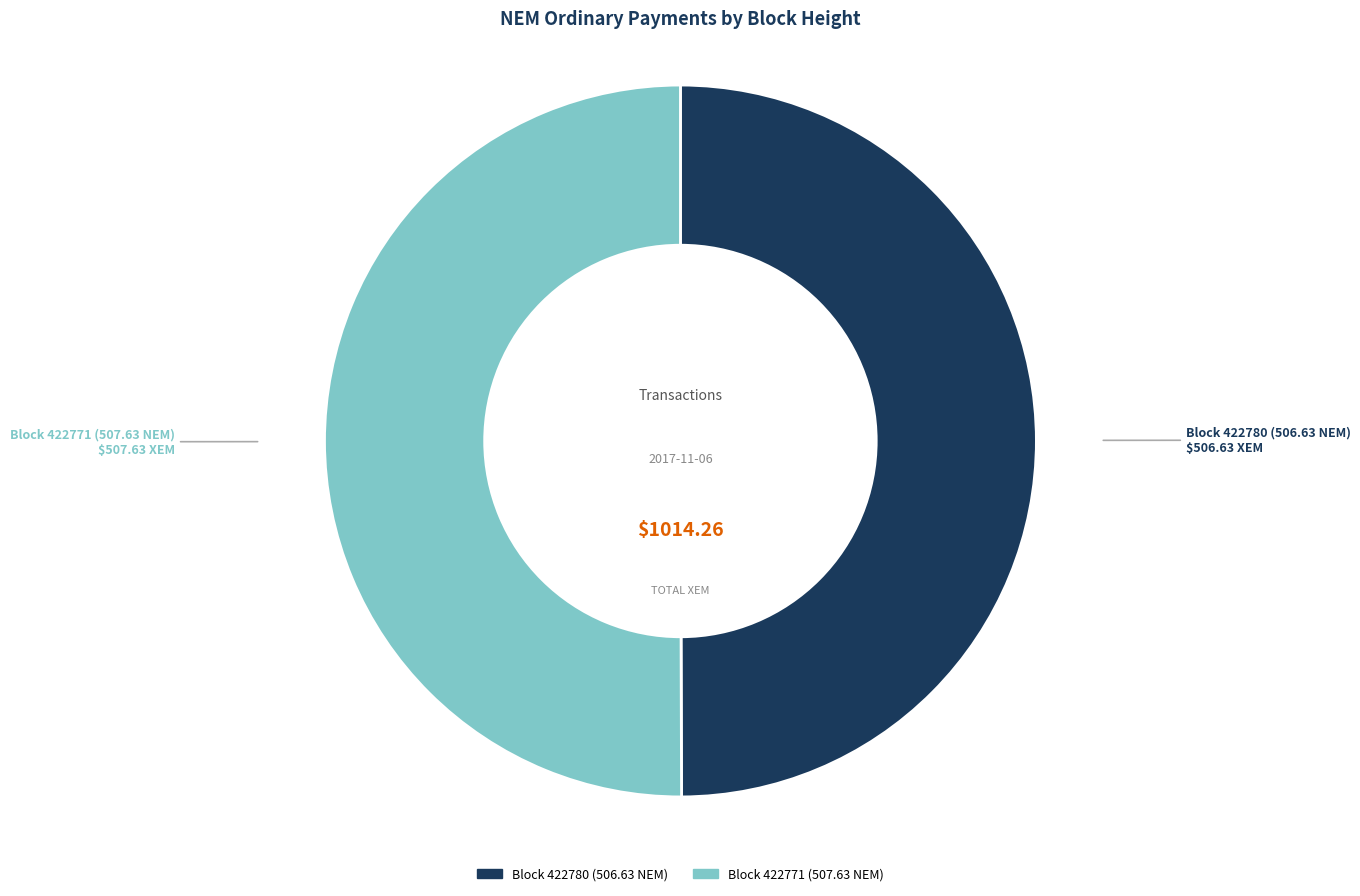

Count the number of slices in the pie.

2